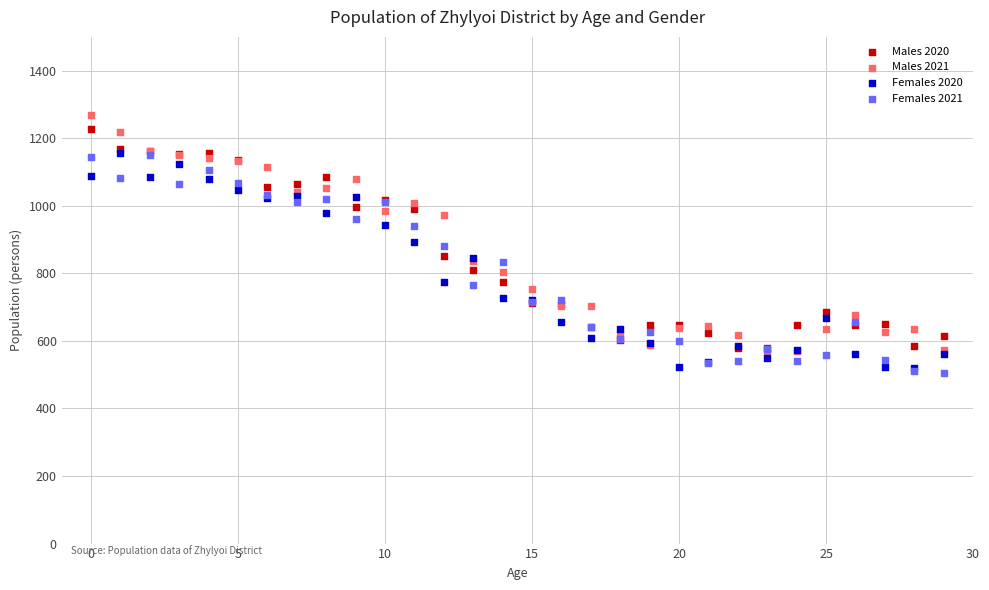

Which series reaches the maximum Y coordinate?

Males 2021